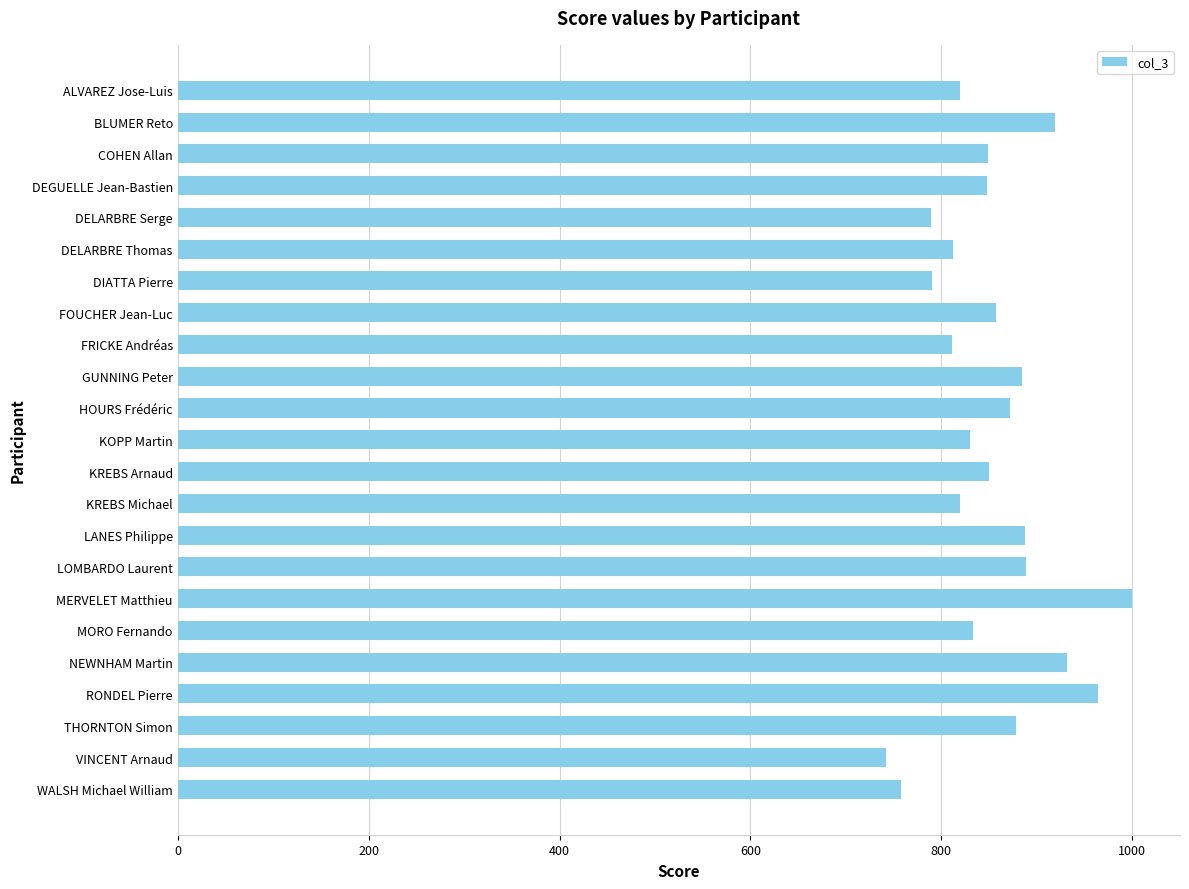

Is it true that the value at RONDEL Pierre is 964.0?

True